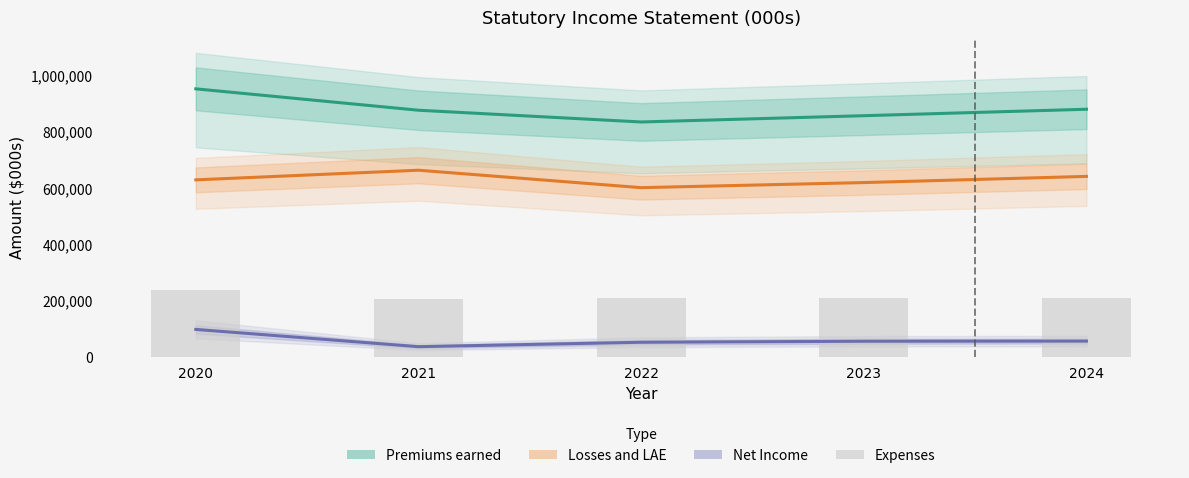

Which series changed the most between 2023 and 2024?

Premiums earned